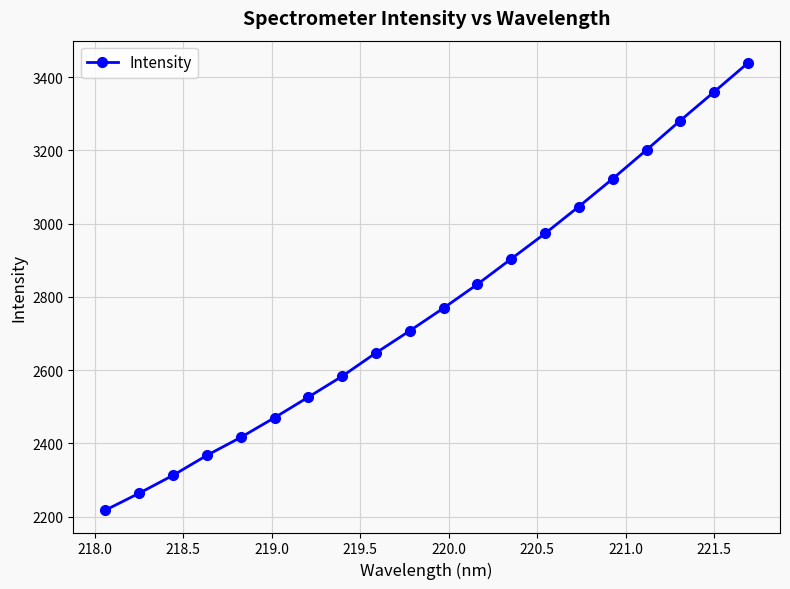

What is the smallest value displayed?

2218.1